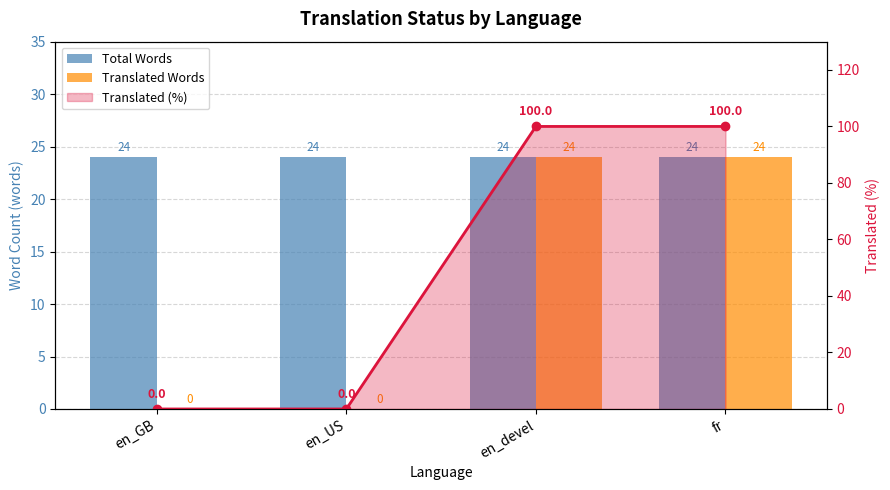

Between en_GB and fr, which series saw the biggest shift?

Translated Words